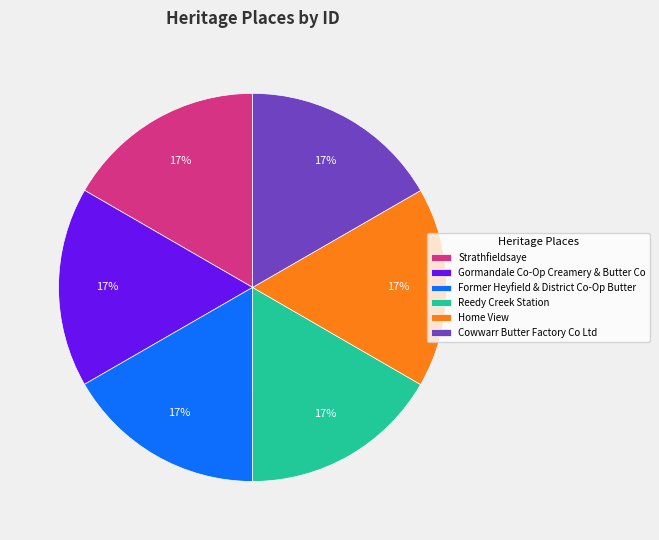

How many slices are in this pie chart?

6